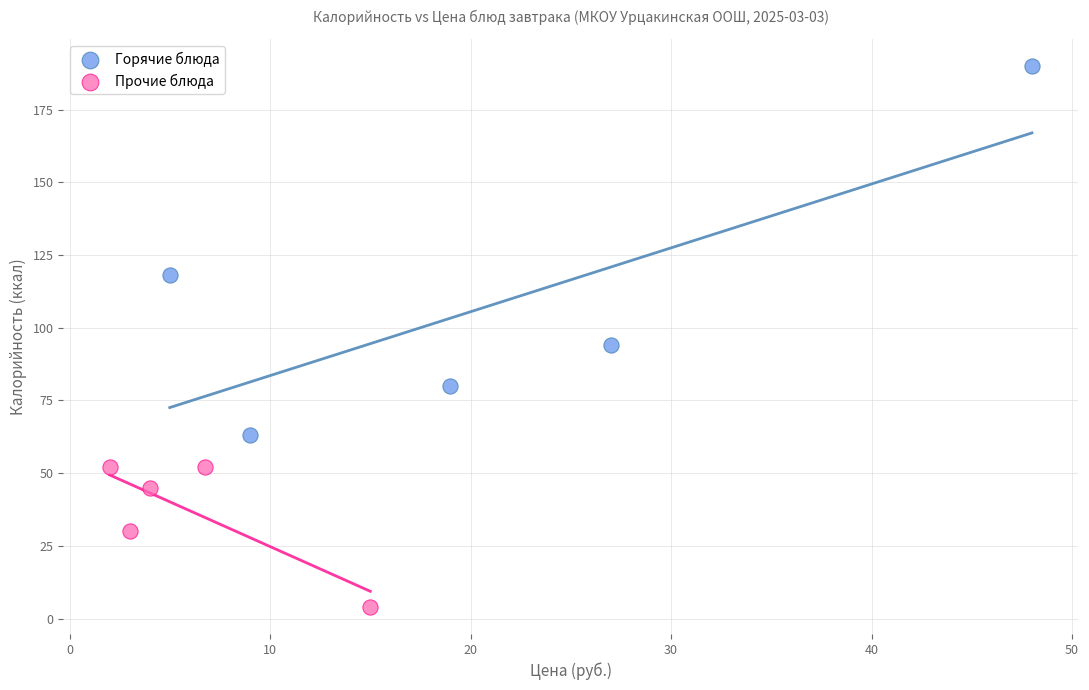

Which series has the widest spread of Y values?

Горячие блюда